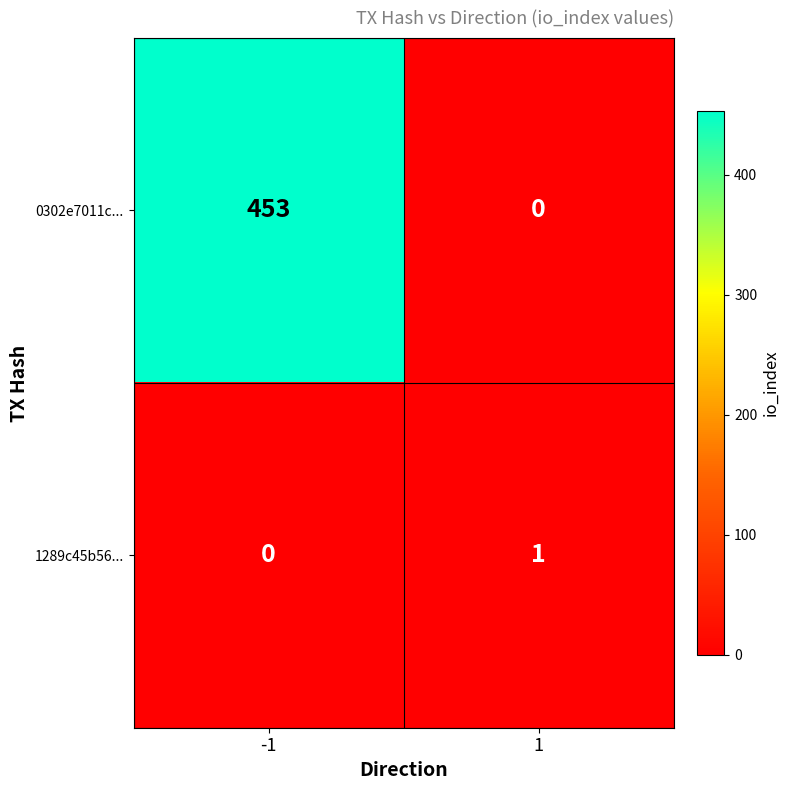

What is the sum of the 0302e7011c... values at 1 and -1?

453